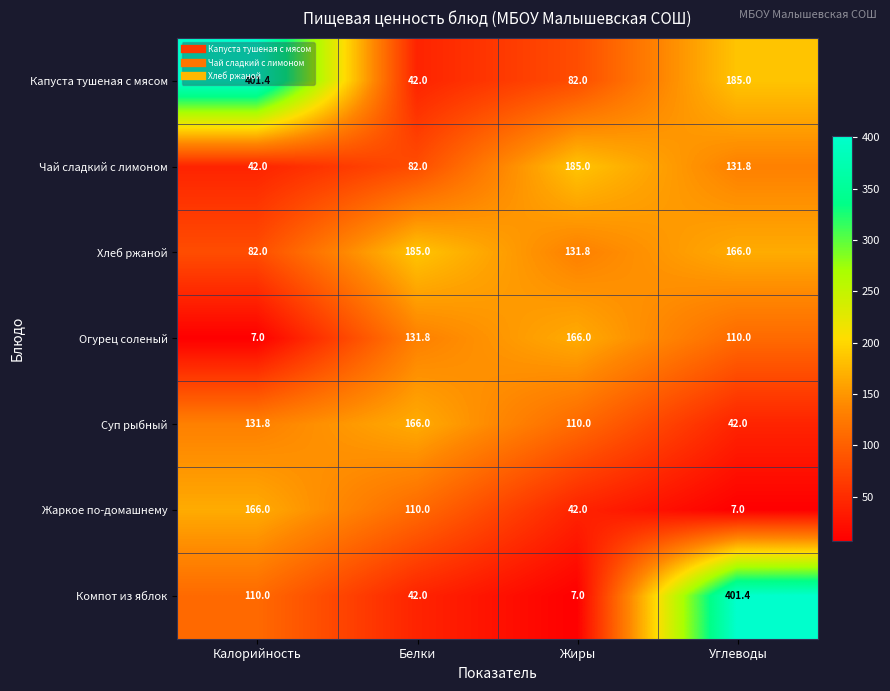

What is the sum of the Компот из яблок values at Белки and Жиры?

49.0